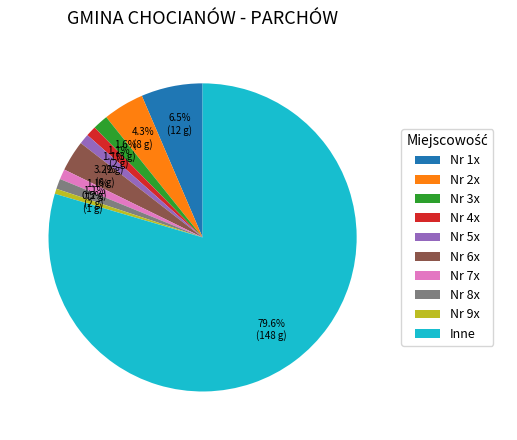

What is the total percentage of Nr 5x and Nr 9x?

1.6%